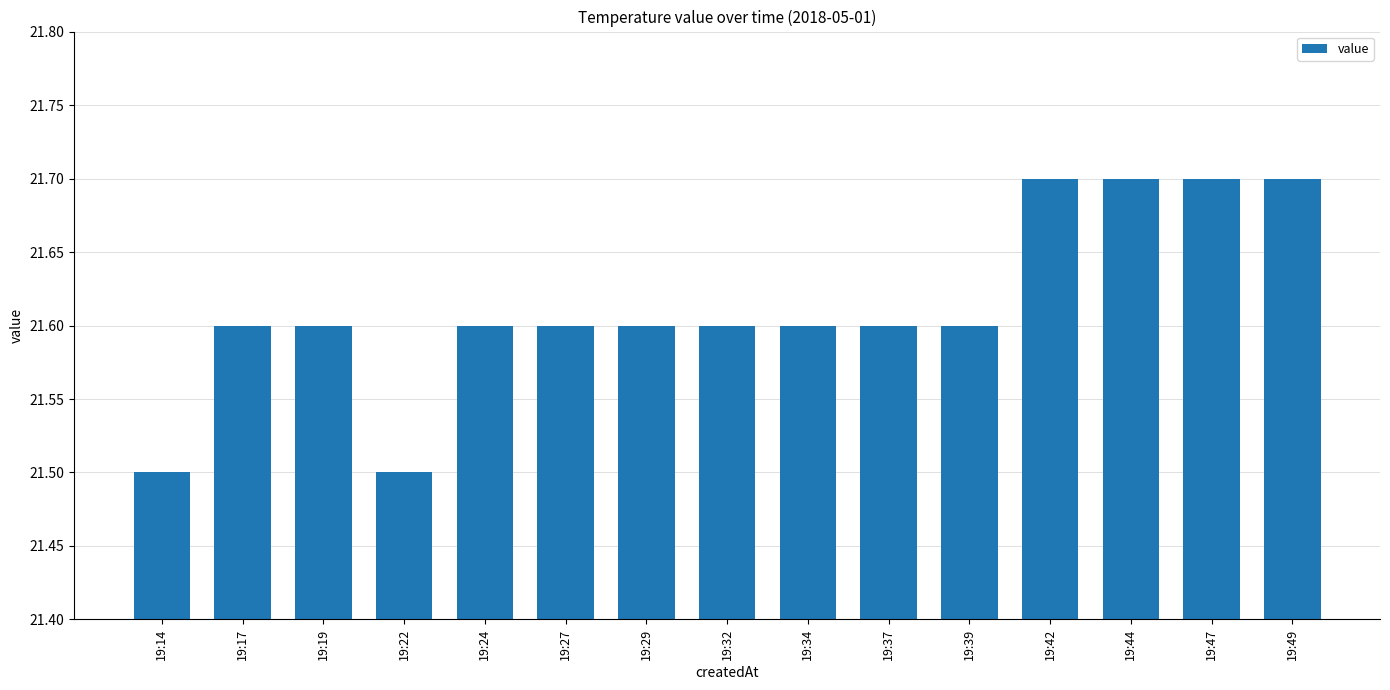

What is the difference between the maximum and minimum values?

0.2